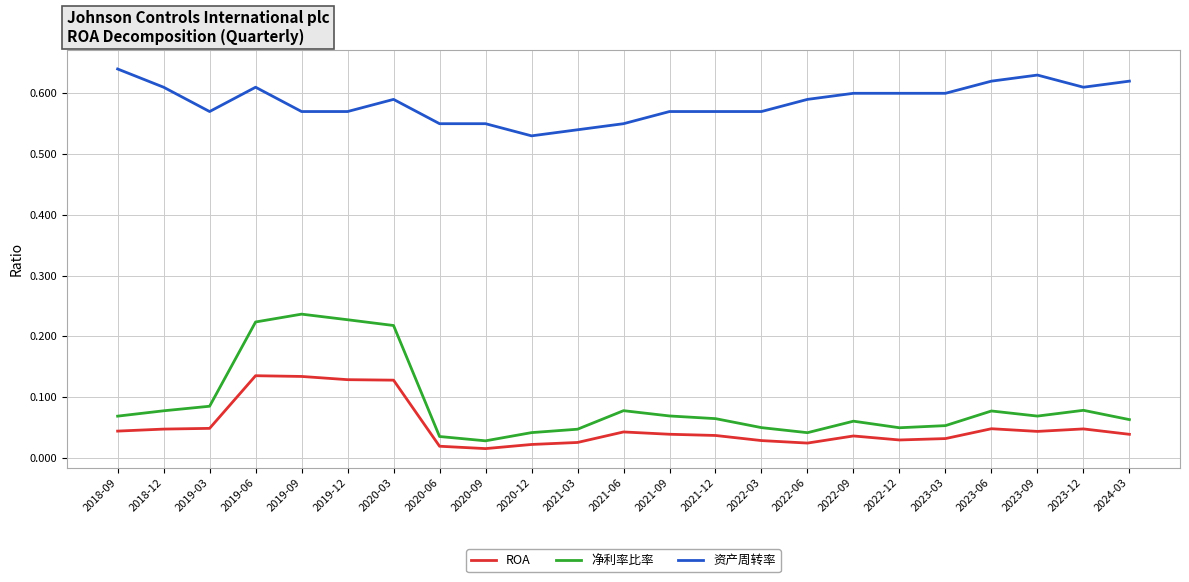

Rank the series by their maximum value, from highest to lowest.

资产周转率, 净利率比率, ROA